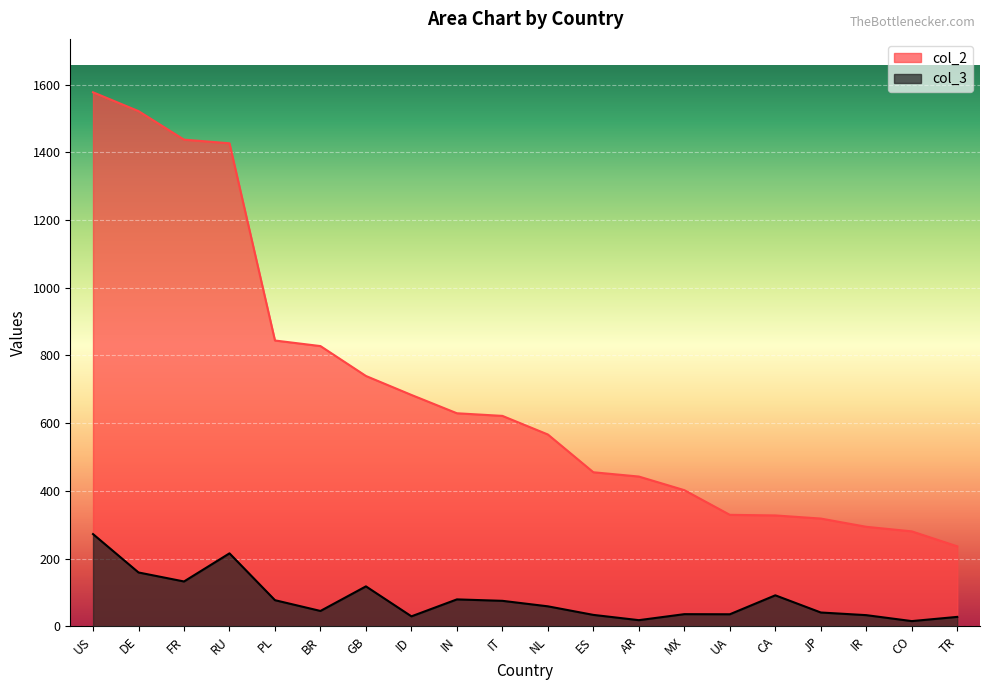

How many categories are shown in the chart?

20